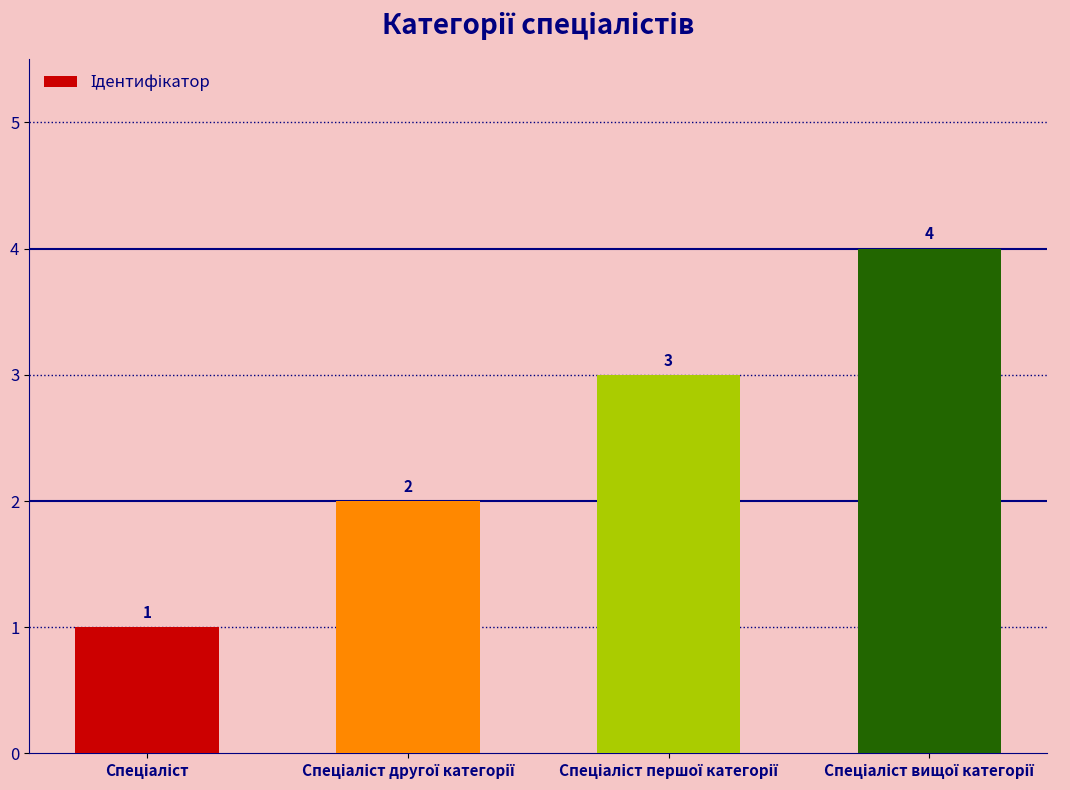

What is the value of the 1st bar from the left?

1